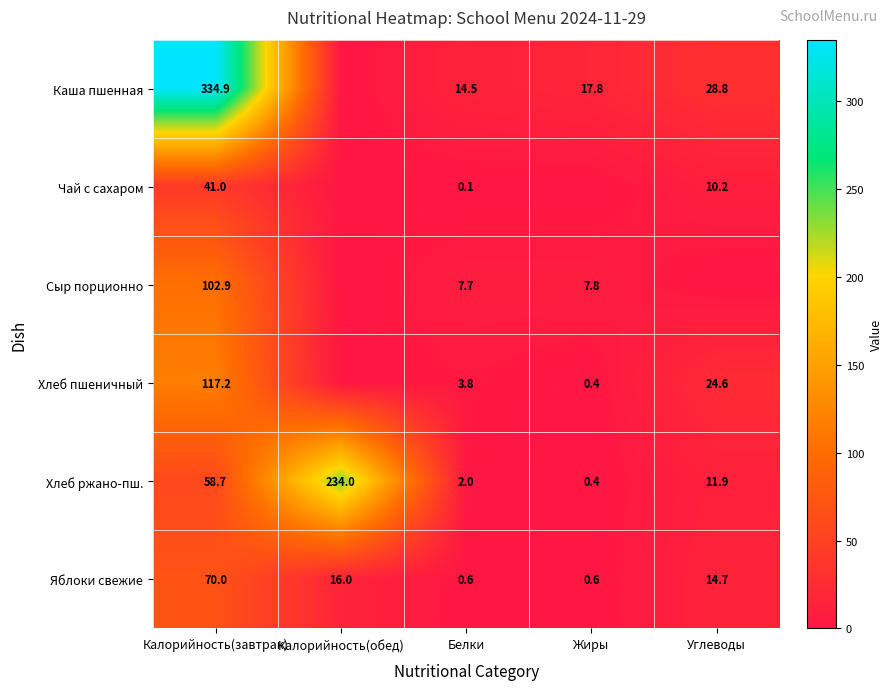

What is the total value across all series at Калорийность(обед)?

250.0